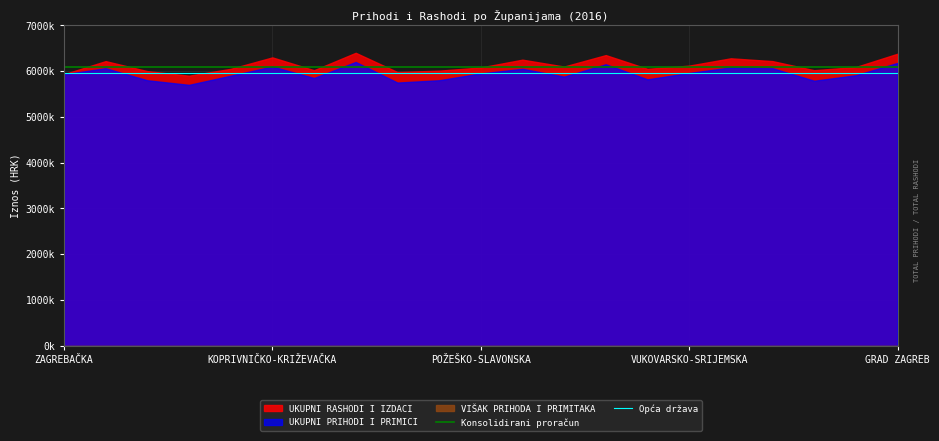

True or false: Opća država has more than 1 interior local peaks.

False